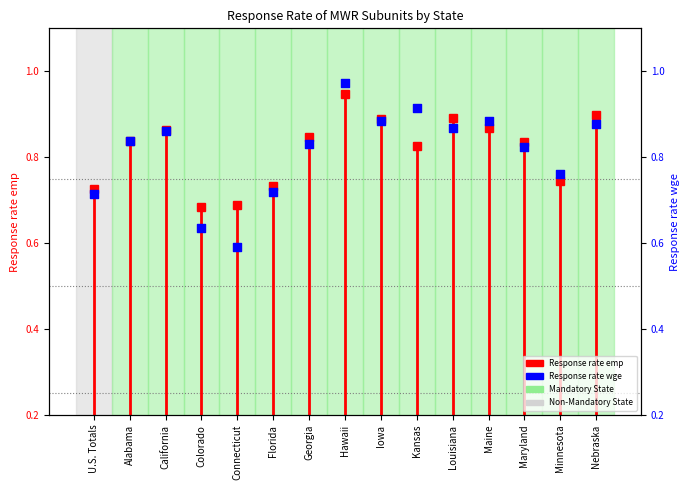

Is the value of Response rate emp at Nebraska greater than the value of Response rate wge at Hawaii?

No